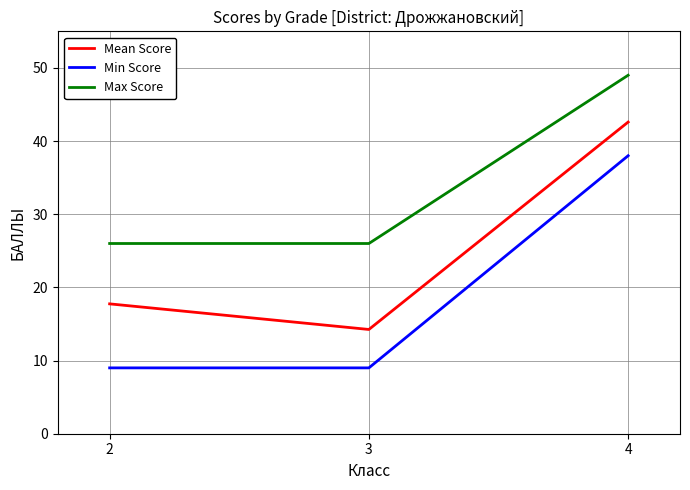

Where is Mean Score nearest to the value 28?

2